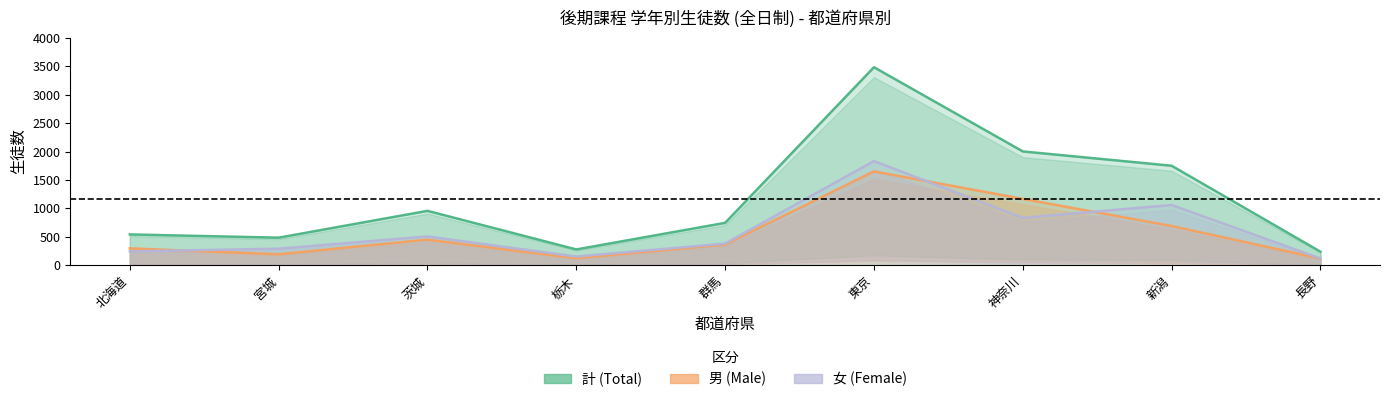

What is the difference between the second highest and second lowest values in the 計 series?

1725